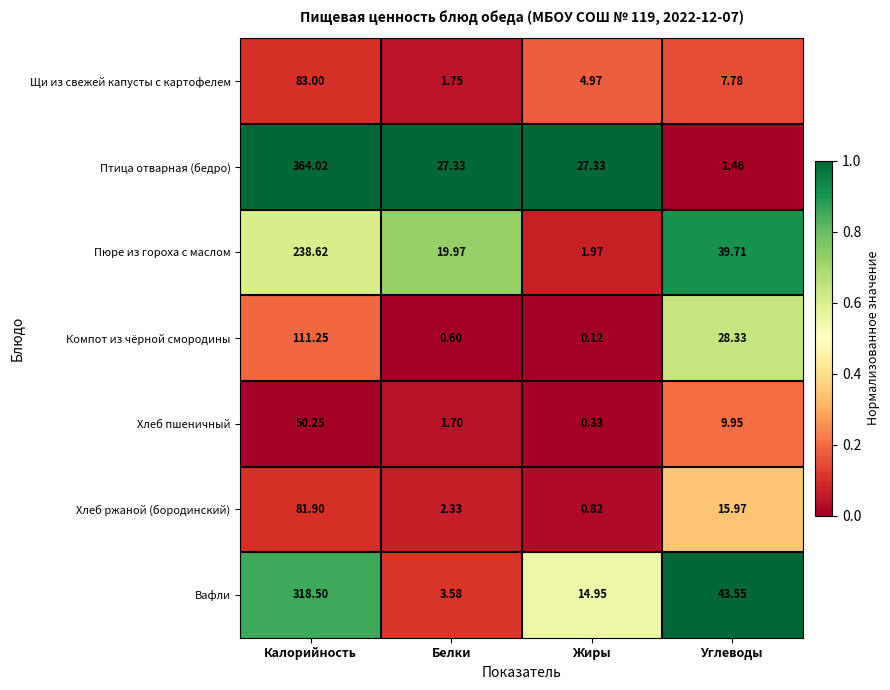

At which category does the chart reach its peak across all series?

Калорийность